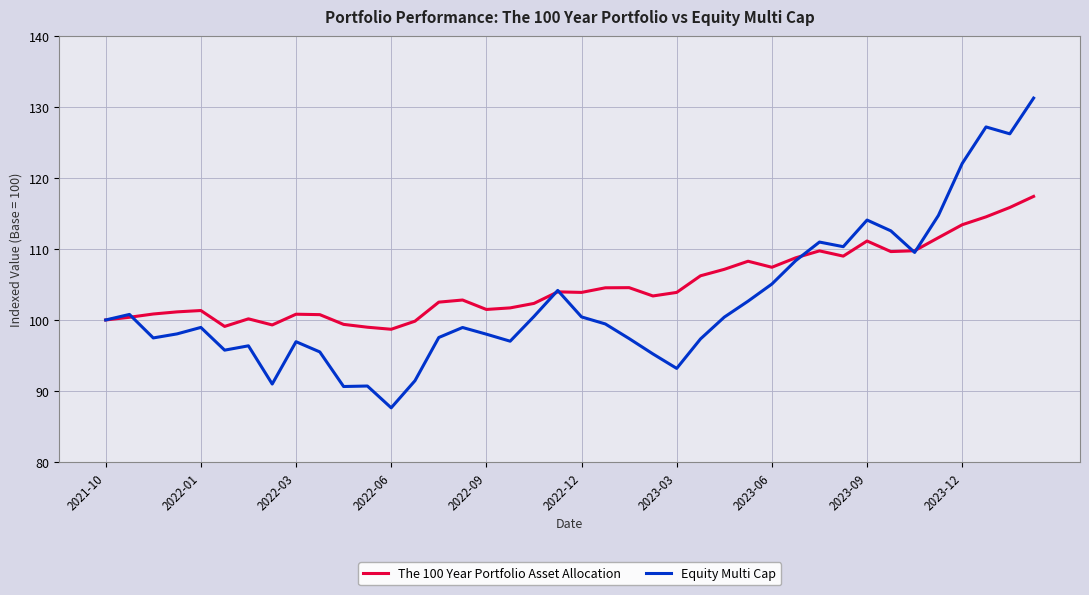

Which series has the widest spread of values?

Equity Multi Cap